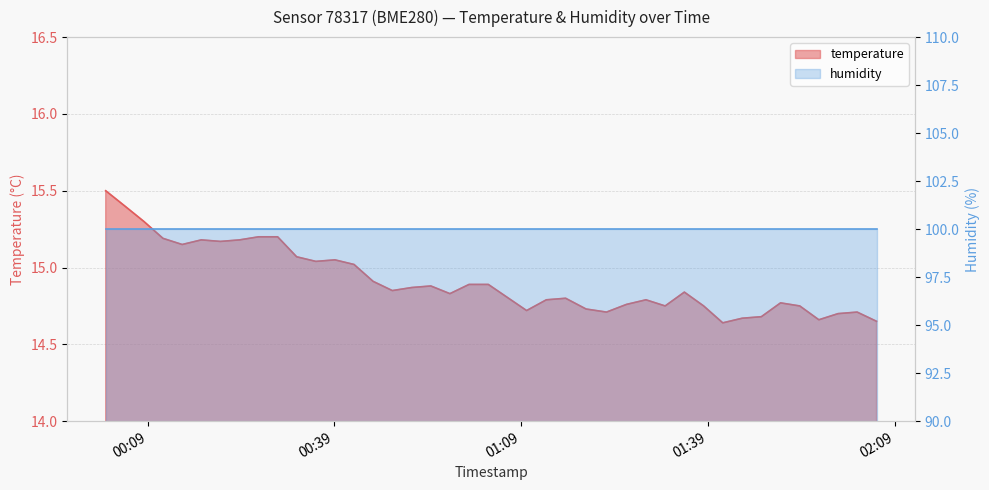

How many points are lower than both their immediate neighbors (excluding endpoints)?

10